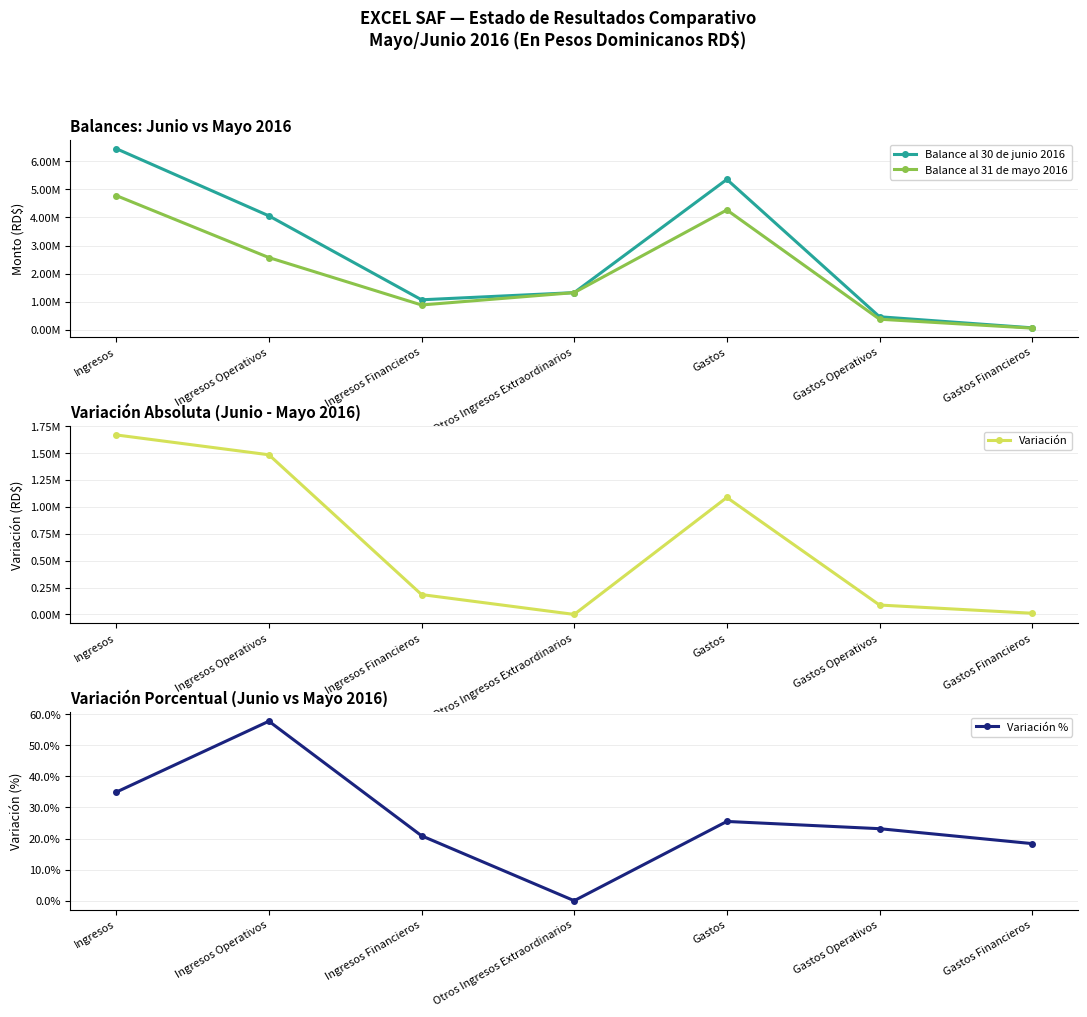

What is the spread (max minus min) of values at Ingresos Operativos?

4057706.3